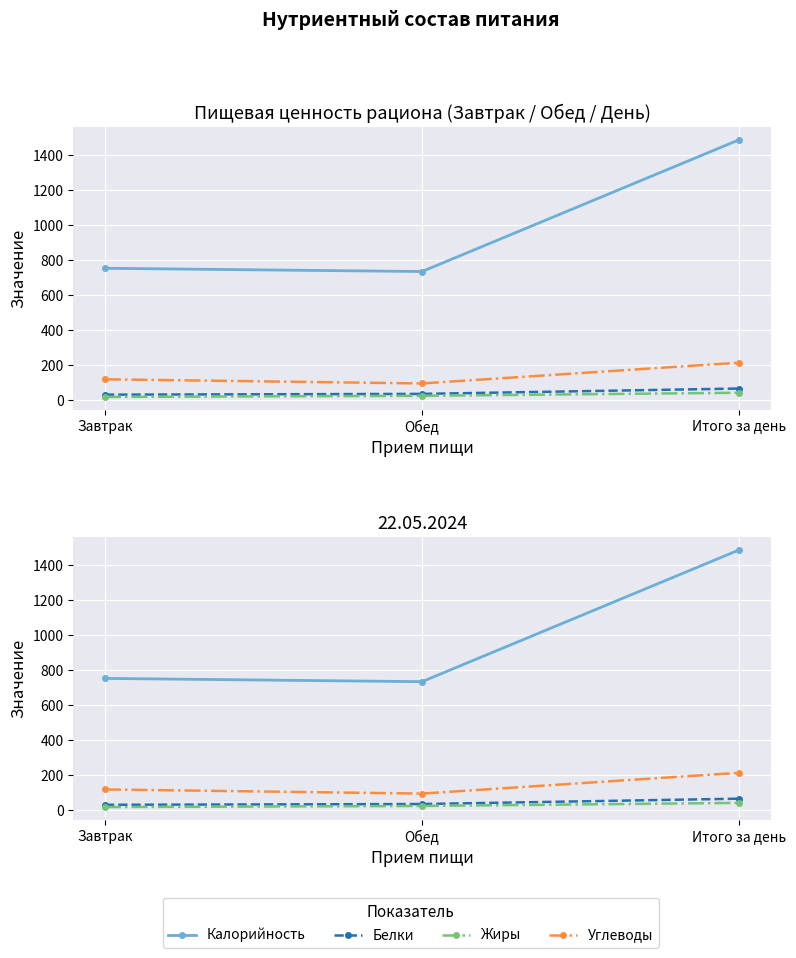

At which label does Белки first exceed 34?

Обед